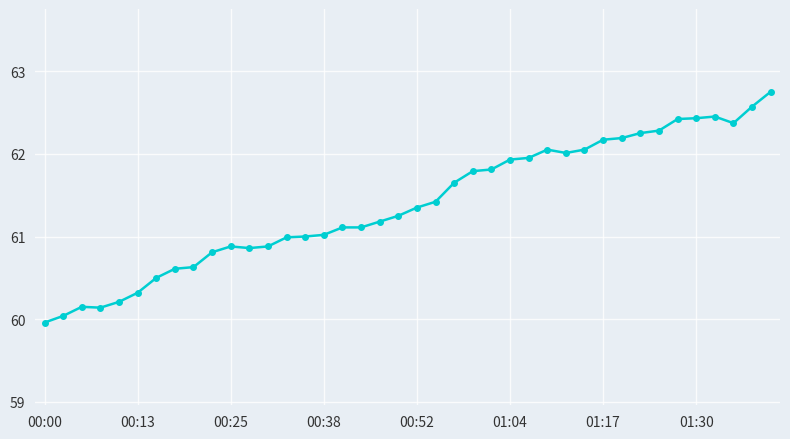

What is the value of the 14th point from the left?

61.0